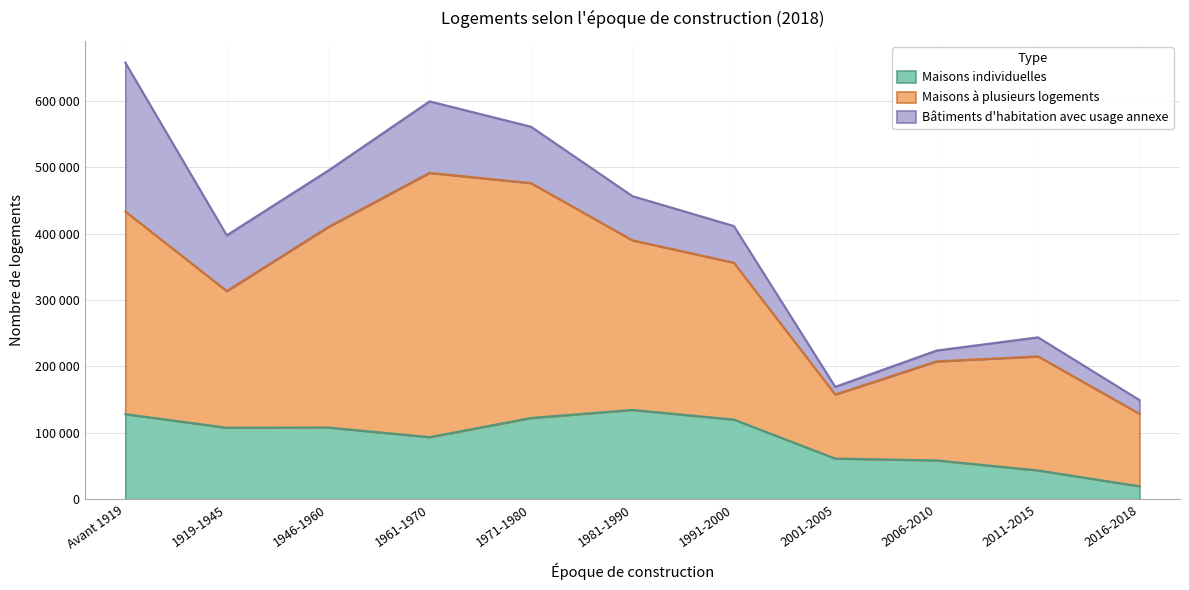

What is the total value across all series at 2006-2010?

224050